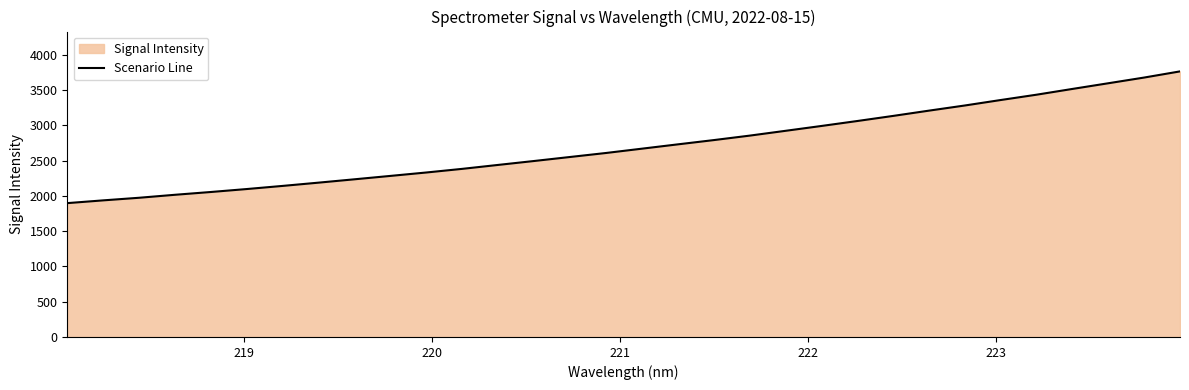

What is the greatest value displayed?

3764.4